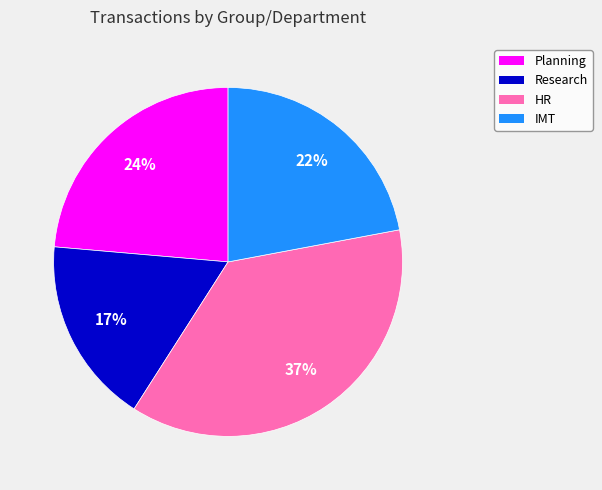

To the nearest percent, what is the average slice percentage?

25%